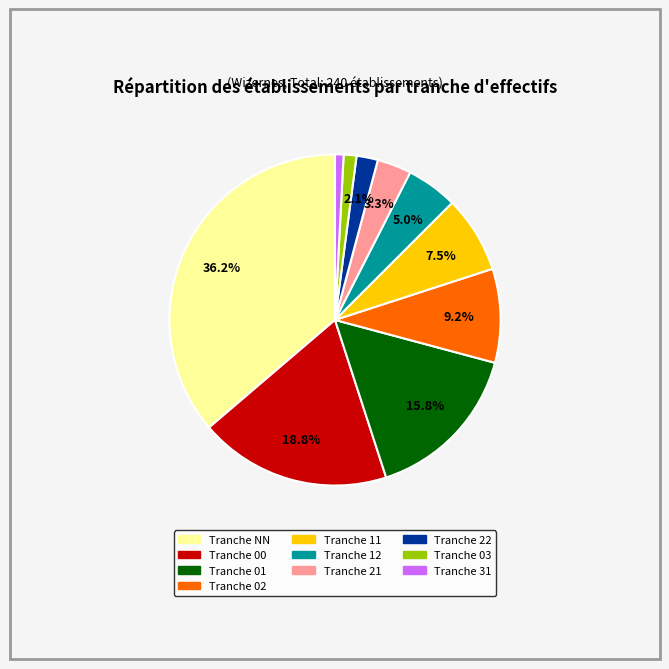

Does any single category account for the majority?

No